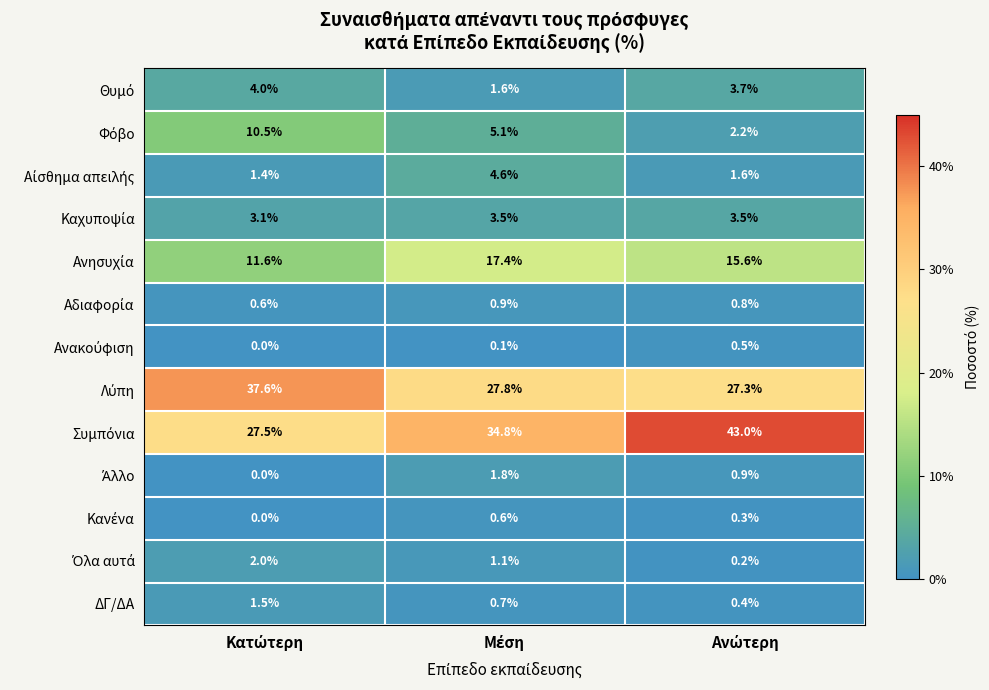

What is the maximum value shown in the chart?

43.0